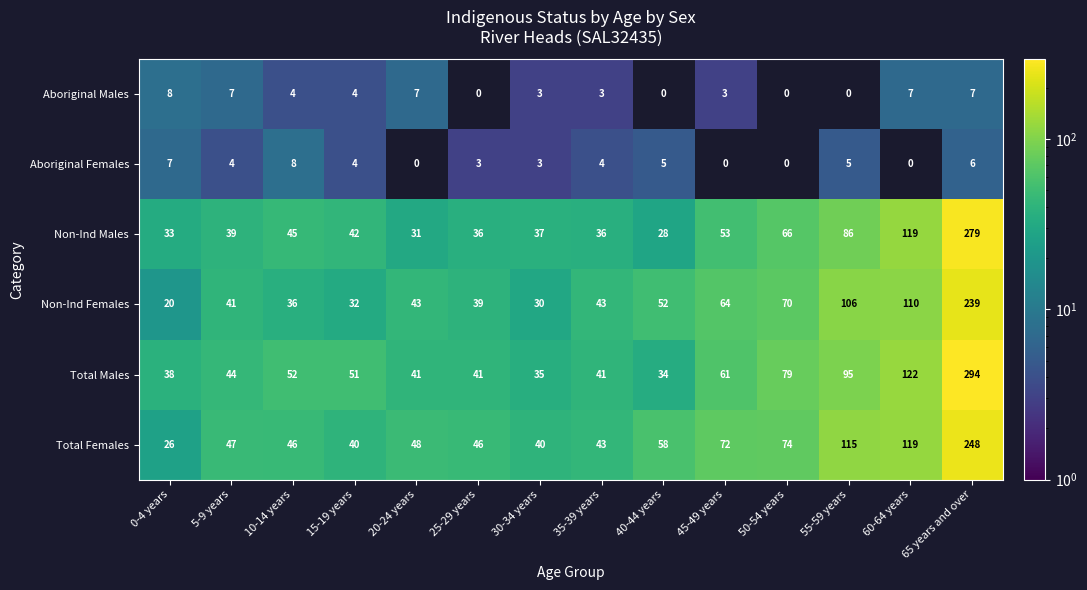

The Non-Ind Females series shows 318 at 65 years and over. True or false?

False